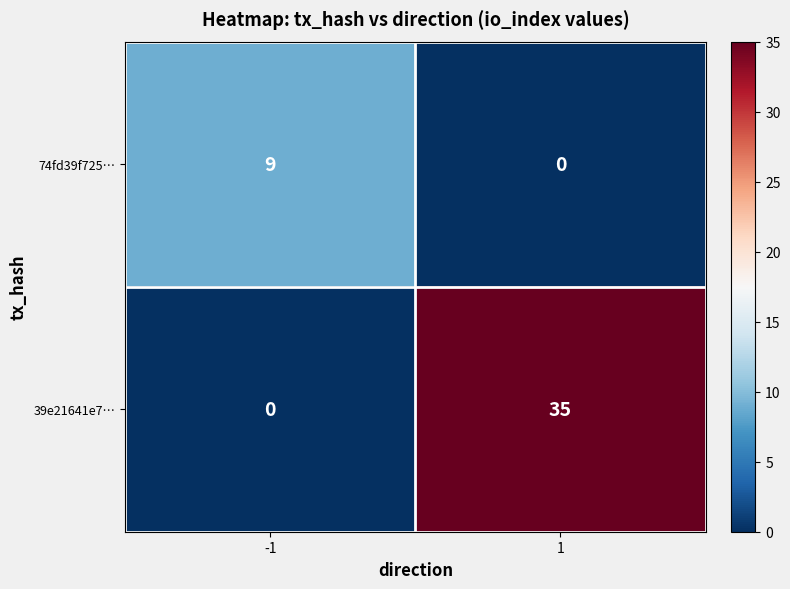

What is the sum of the 39e21641e7… values at -1 and 1?

35